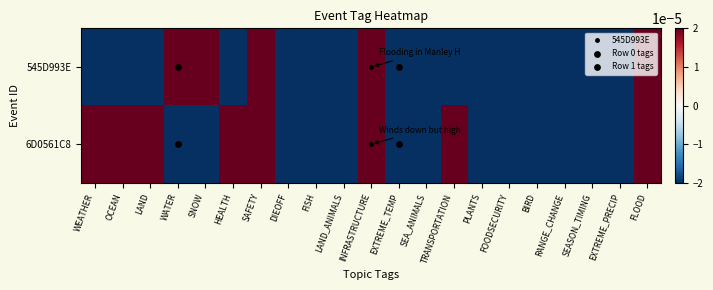

Rank the series by their maximum value, from highest to lowest.

545D993E, 6D0561C8